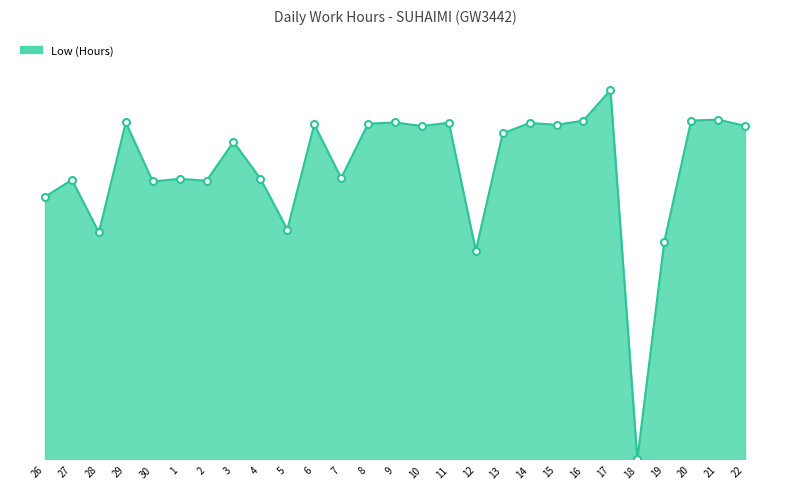

Between 30 and 16, which is larger?

16